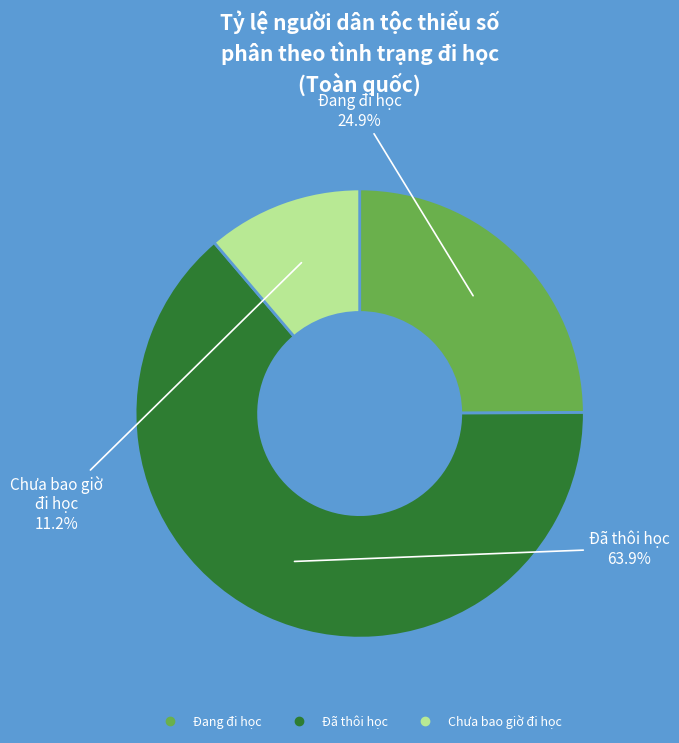

To the nearest percent, what is the difference between the Đang đi học and Chưa bao giờ đi học slice percentages?

14%